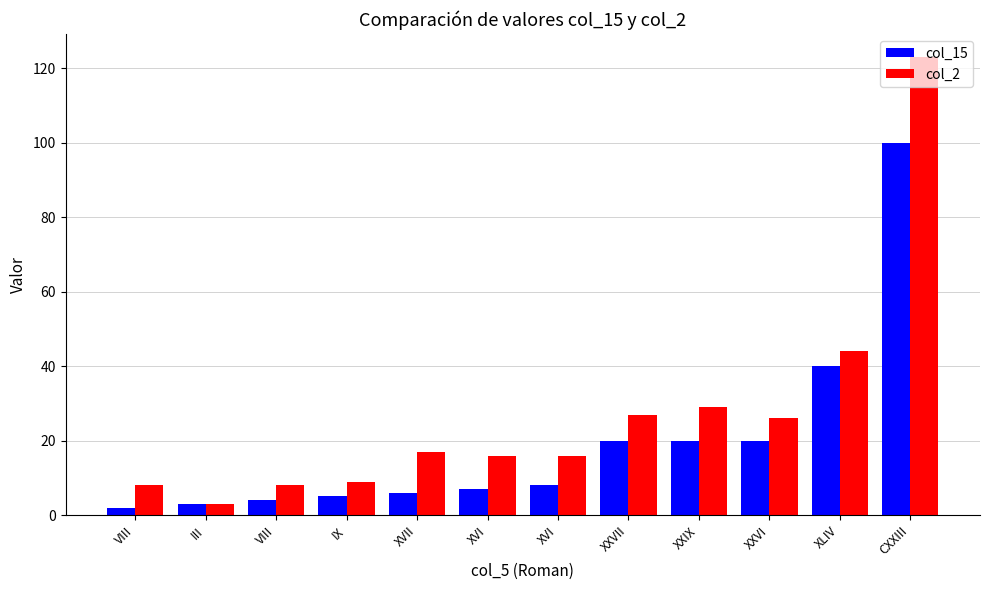

What is the spread (max minus min) of values at XVII?

11